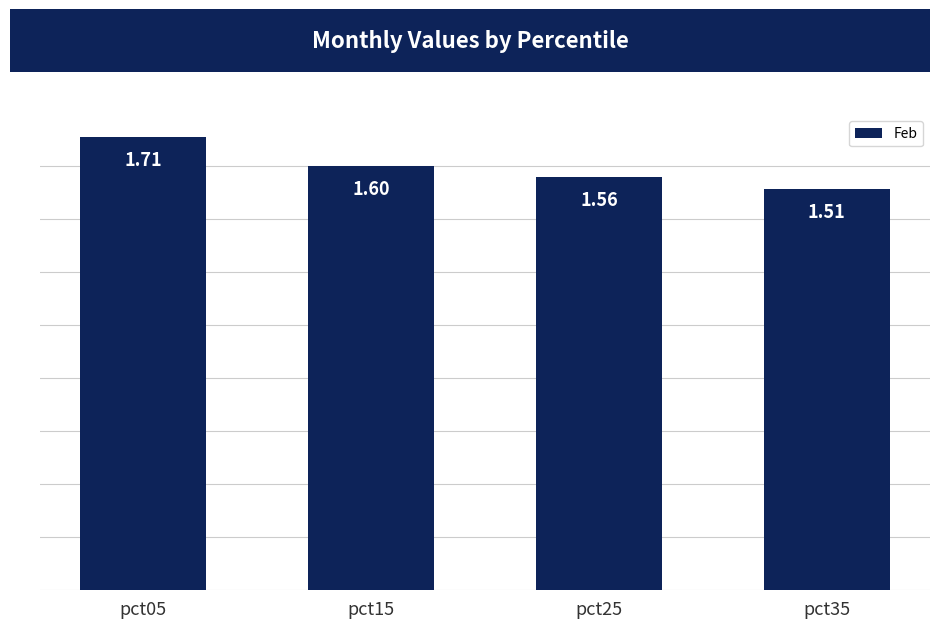

What is the ratio of the value at pct05 to the value at pct25?

1.1